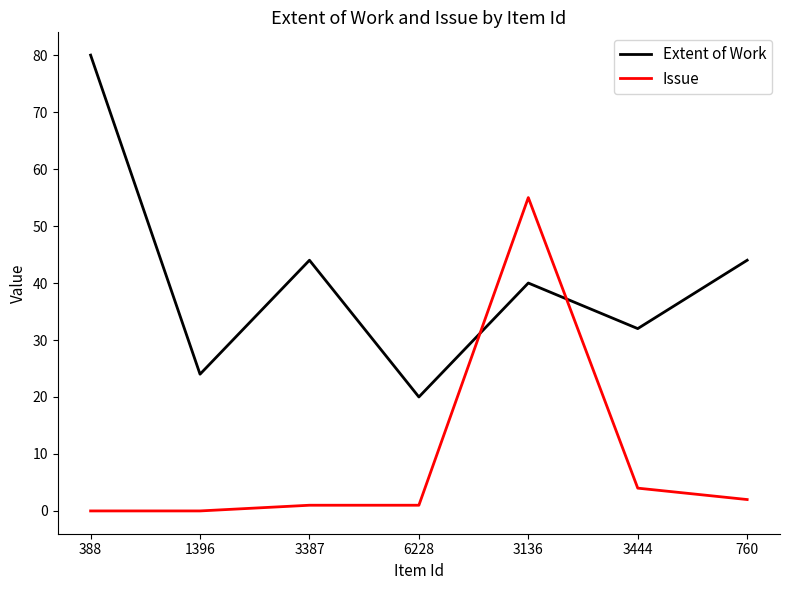

At which category does Extent of Work reach its first local valley?

1396